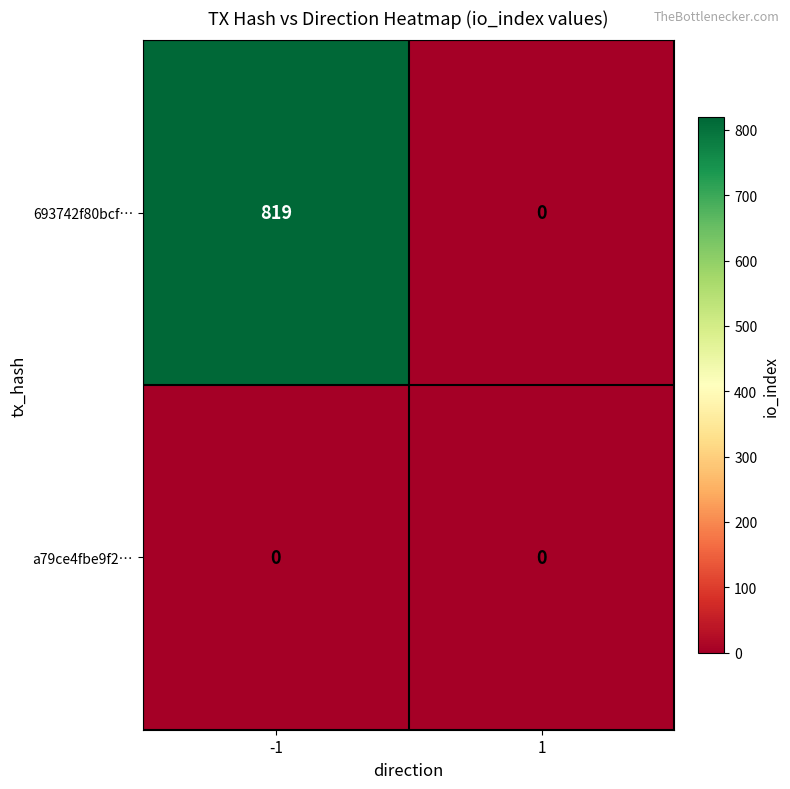

What is the highest value of the 693742f80bcf… series?

819